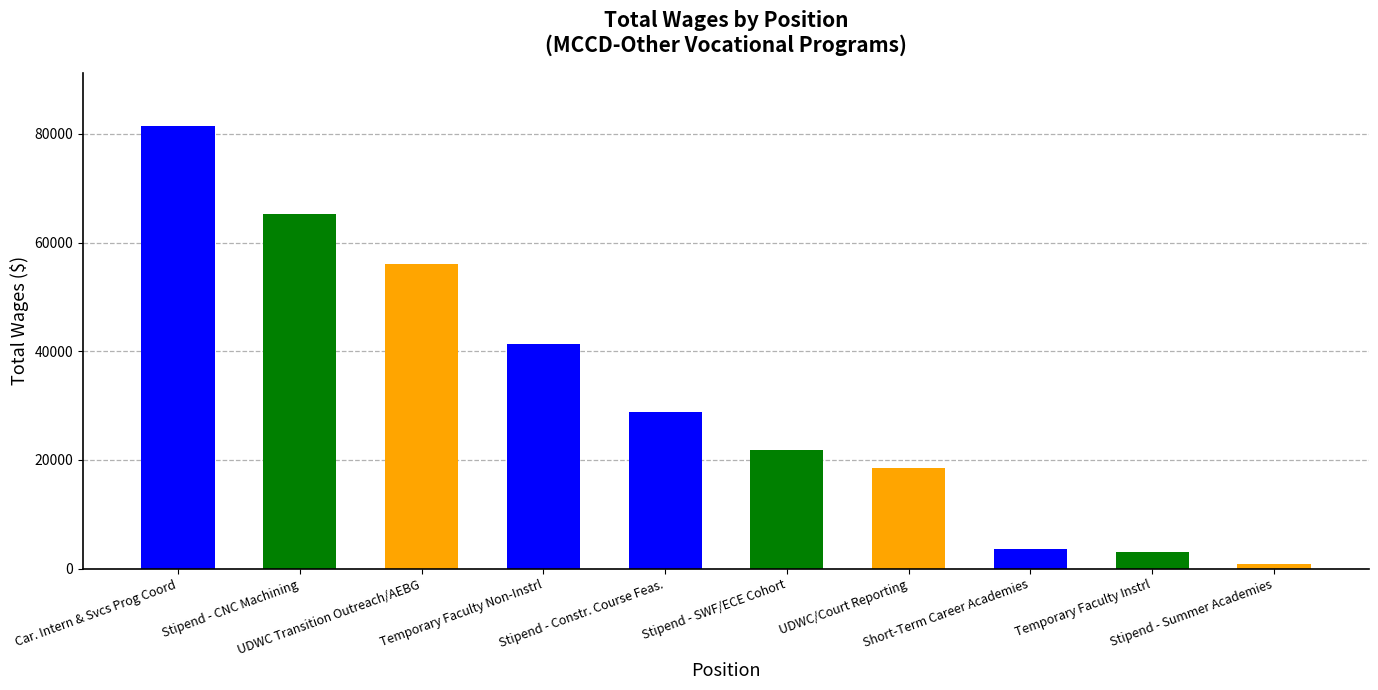

What is the value of the 6th bar from the left?

21760